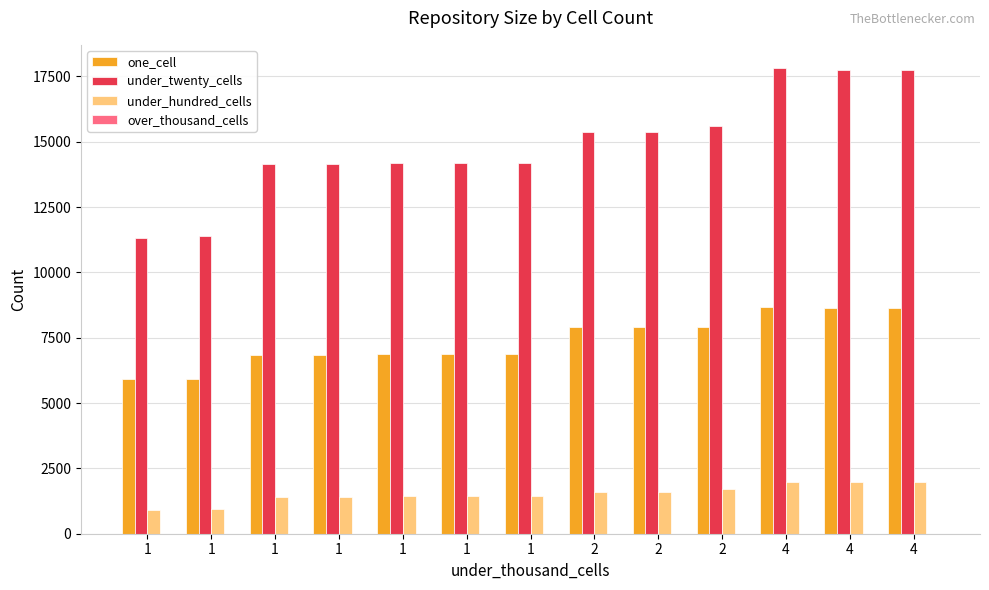

Is it true that one_cell equals 6824 at 1?

True